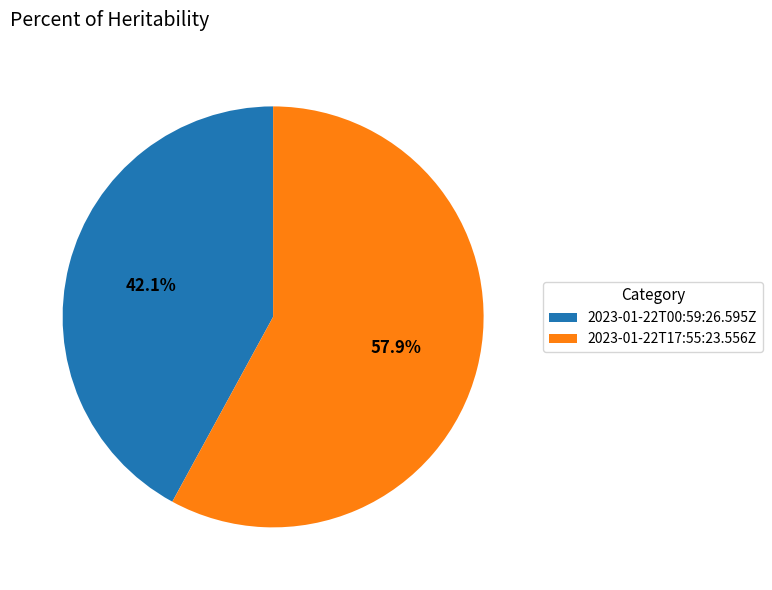

Count the number of slices in the pie.

2